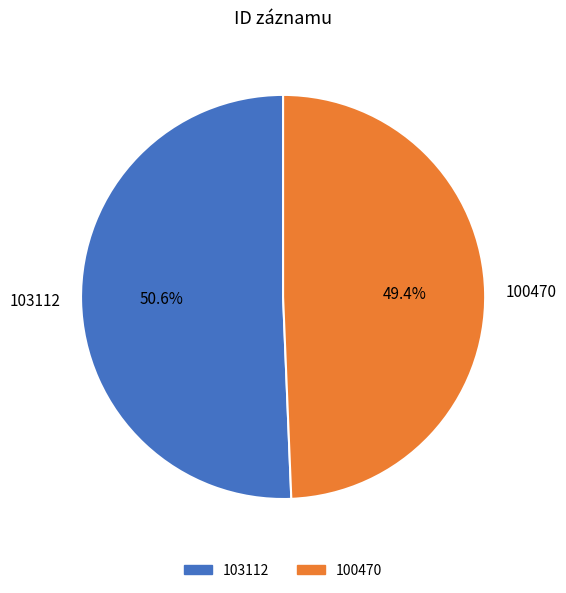

How much of the chart is everything except 100470?

50.6%